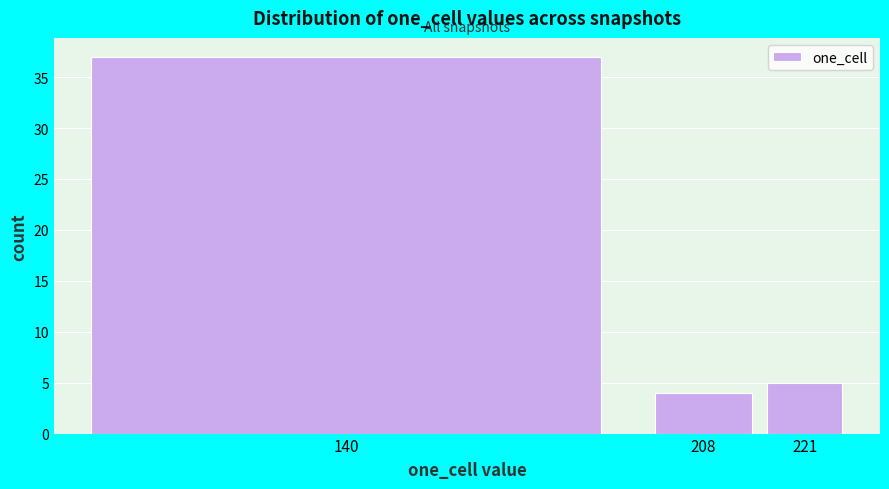

Reading left to right, what are all the values shown in this chart?

37	4	5